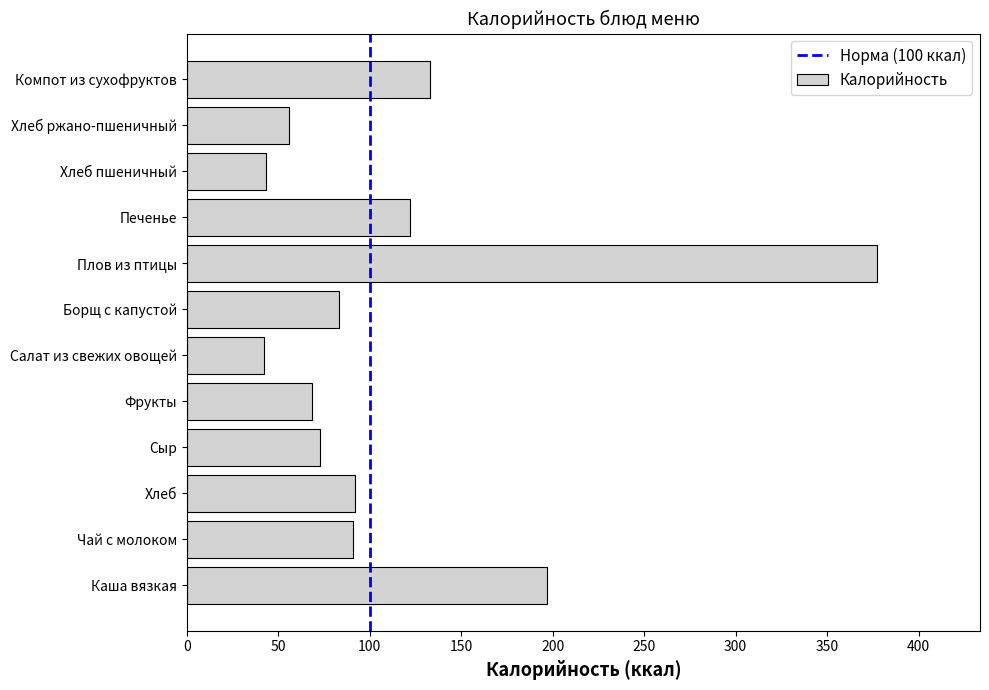

What is the ratio of the value at Фрукты to the value at Чай с молоком?

0.8